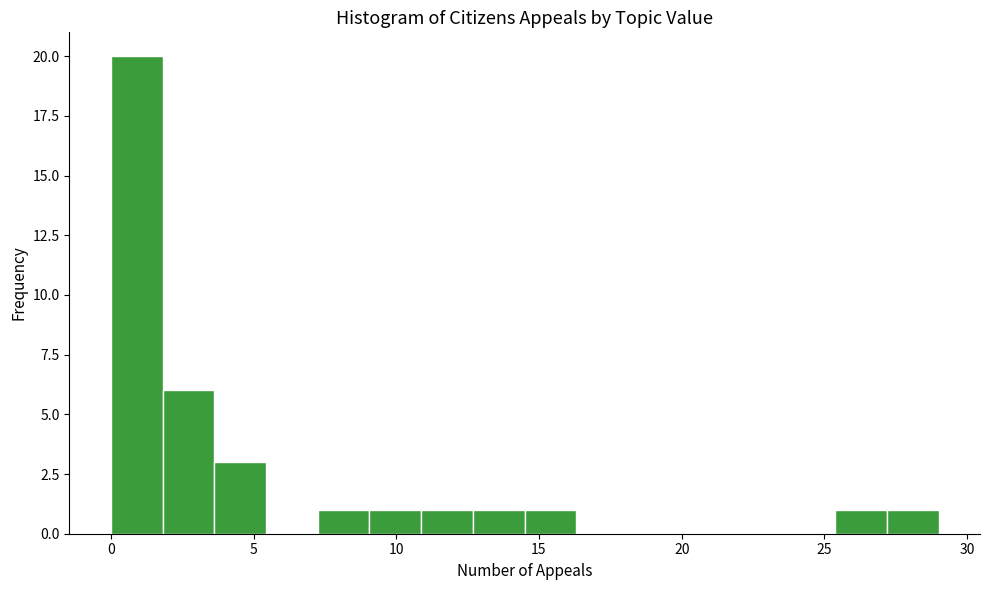

Read against the x-axis, roughly where is the centre of the tallest bar?

1.0